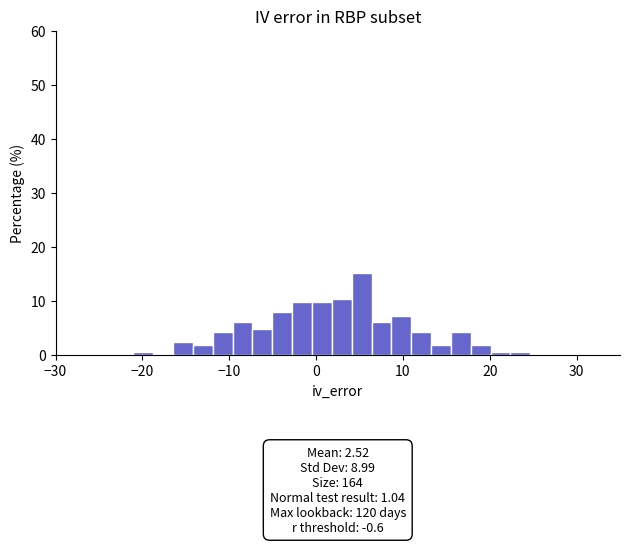

Around what value on the x-axis is the tallest bar? Give the approximate position of its centre, as read against the axis.

5